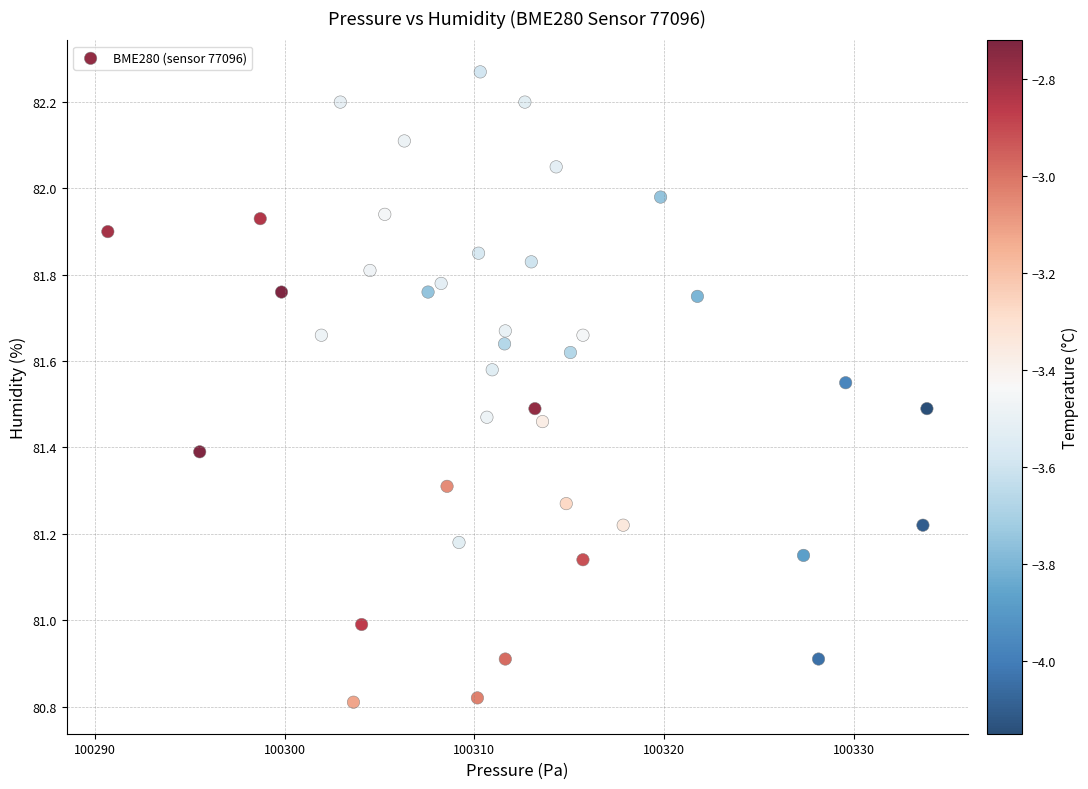

What is the range of Y values (max minus min)?

1.5